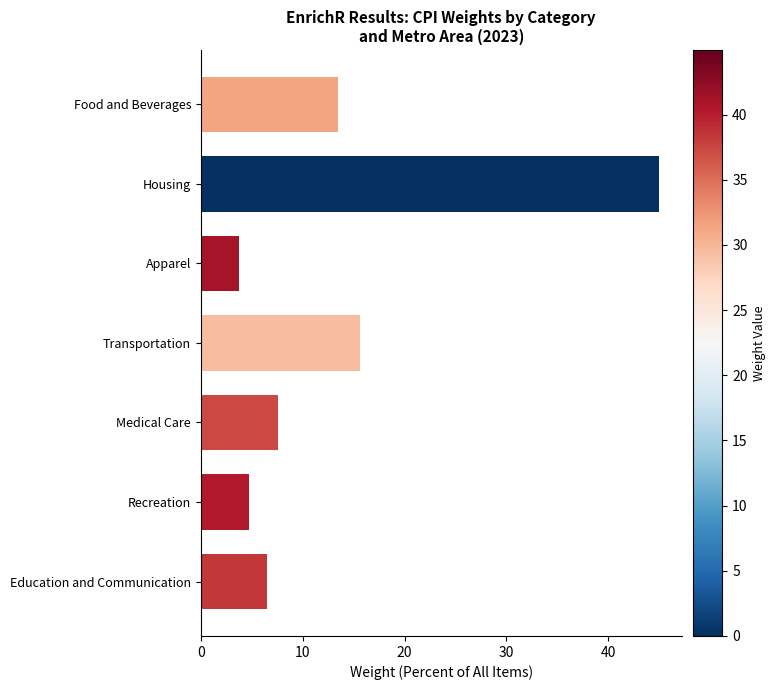

True or false: the data shows 6.5 at Education and Communication.

True